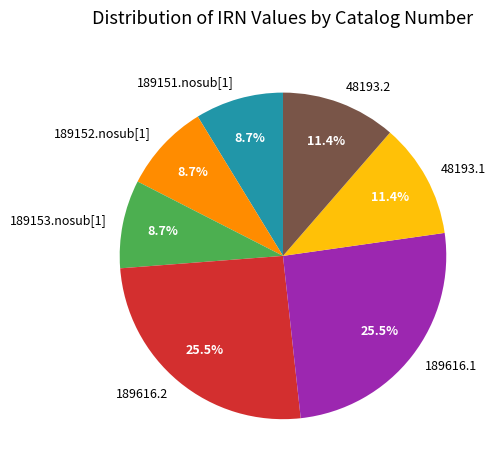

To the nearest percent, what percentage of the pie is 189153.nosub[1]?

9%